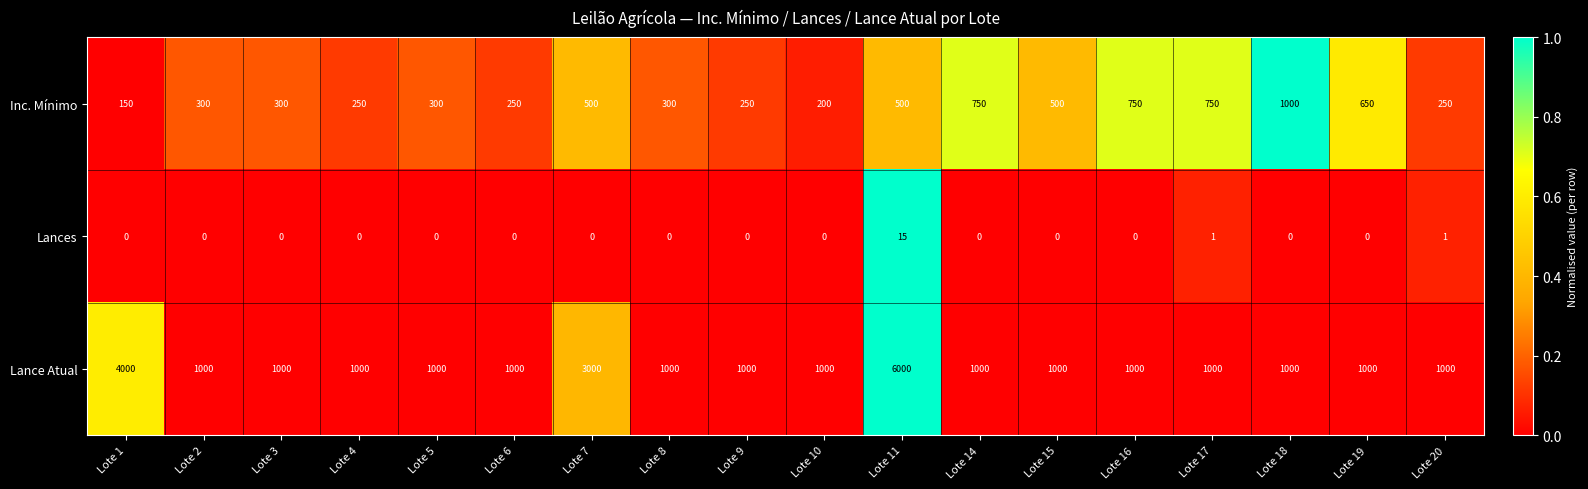

Which series has the widest spread of values?

Lance Atual